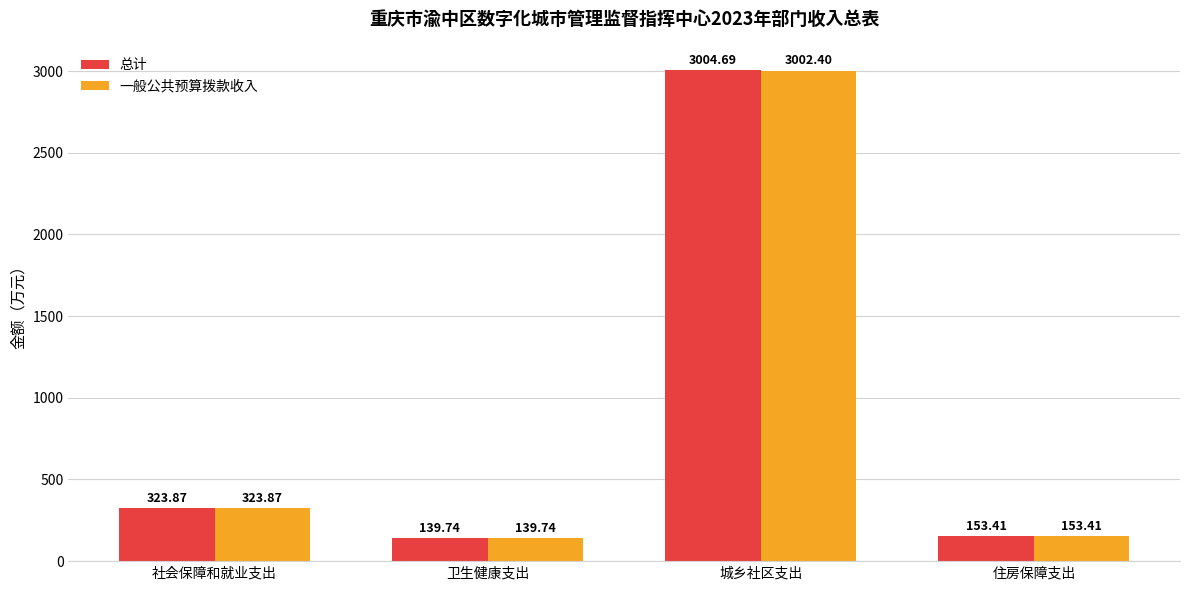

How many categories are shown in the chart?

4